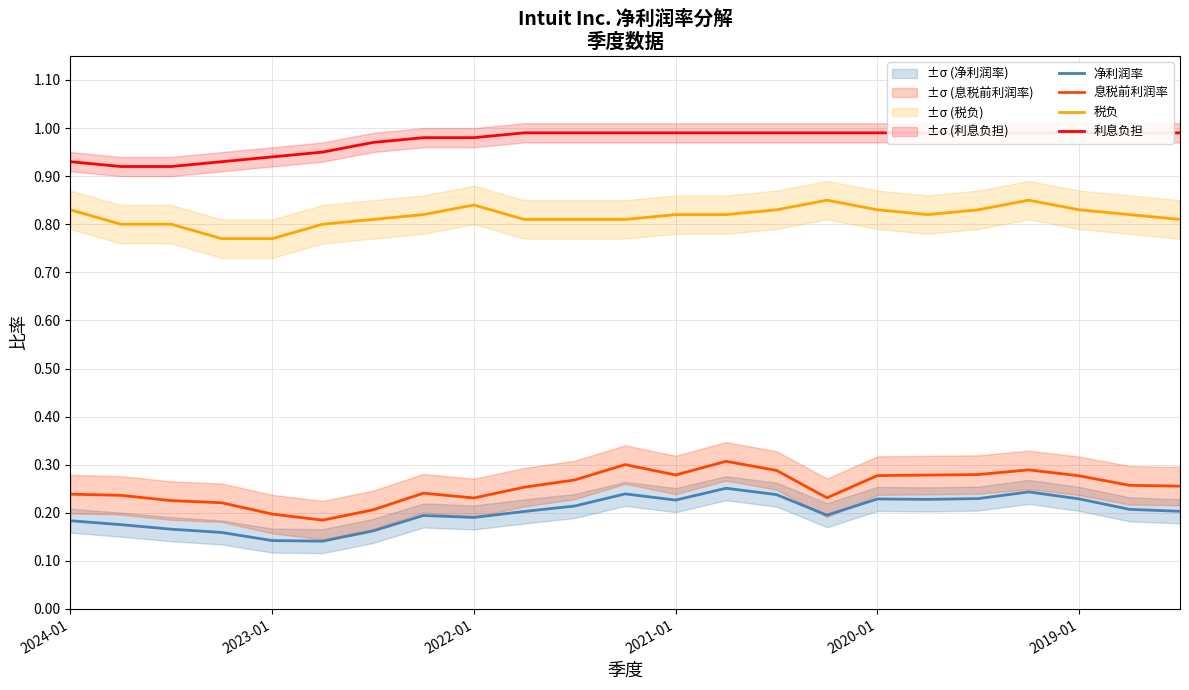

True or false: 利息负担 and 息税前利润率 intersect in this chart.

False